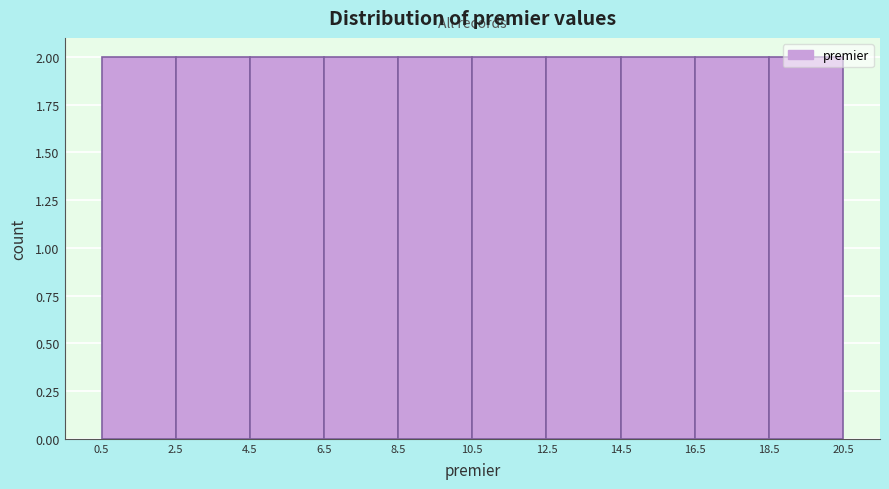

Reading left to right, list every bar in this chart as the range it spans on the x-axis followed by its height. The values are not printed on the chart, so give them approximately, as read against the axis.

0.5 to 2.5: 2
2.5 to 4.5: 2
4.5 to 6.5: 2
6.5 to 8.5: 2
8.5 to 10.5: 2
10.5 to 12.5: 2
12.5 to 14.5: 2
14.5 to 16.5: 2
16.5 to 18.5: 2
18.5 to 20.5: 2